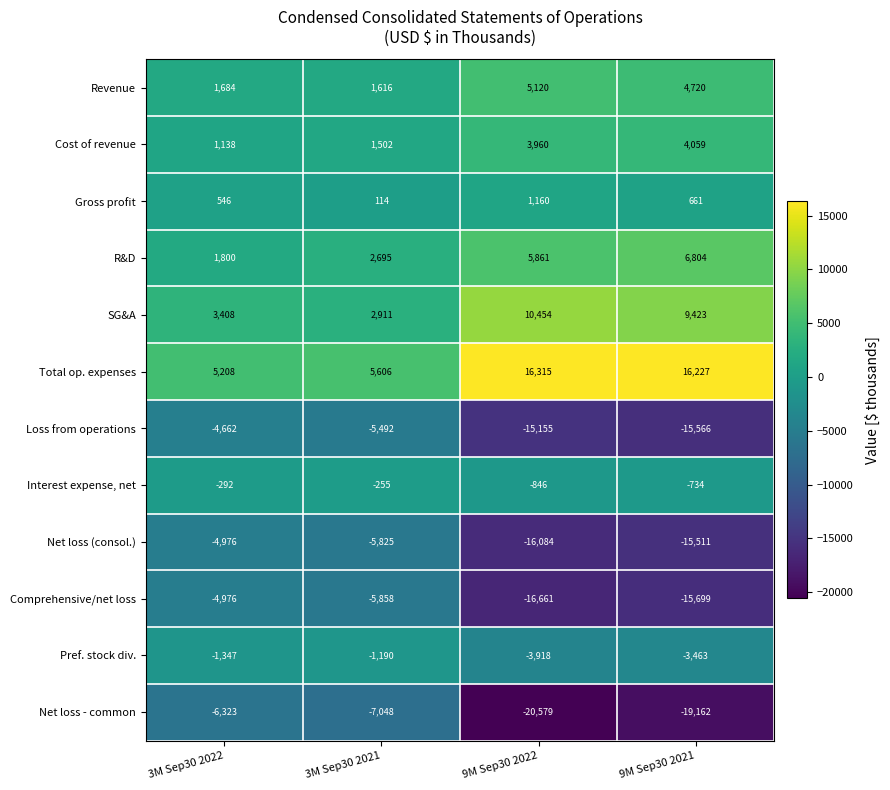

What is the difference between the second highest and second lowest values in the Interest expense, net series?

442